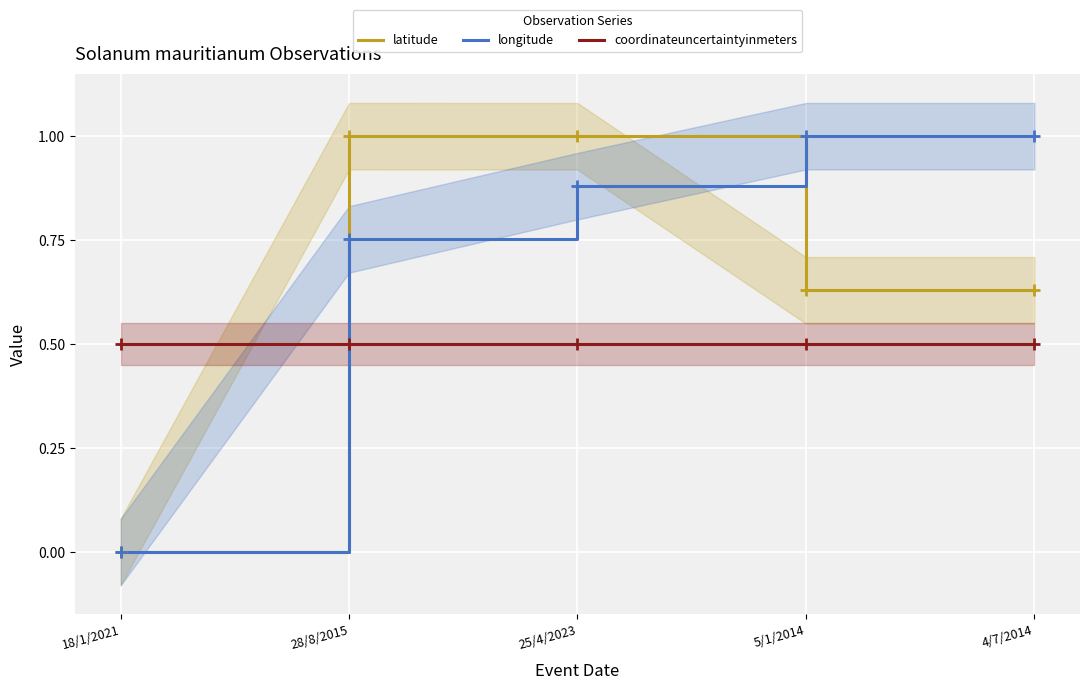

What is the total value across all series at 5/1/2014?

2.1